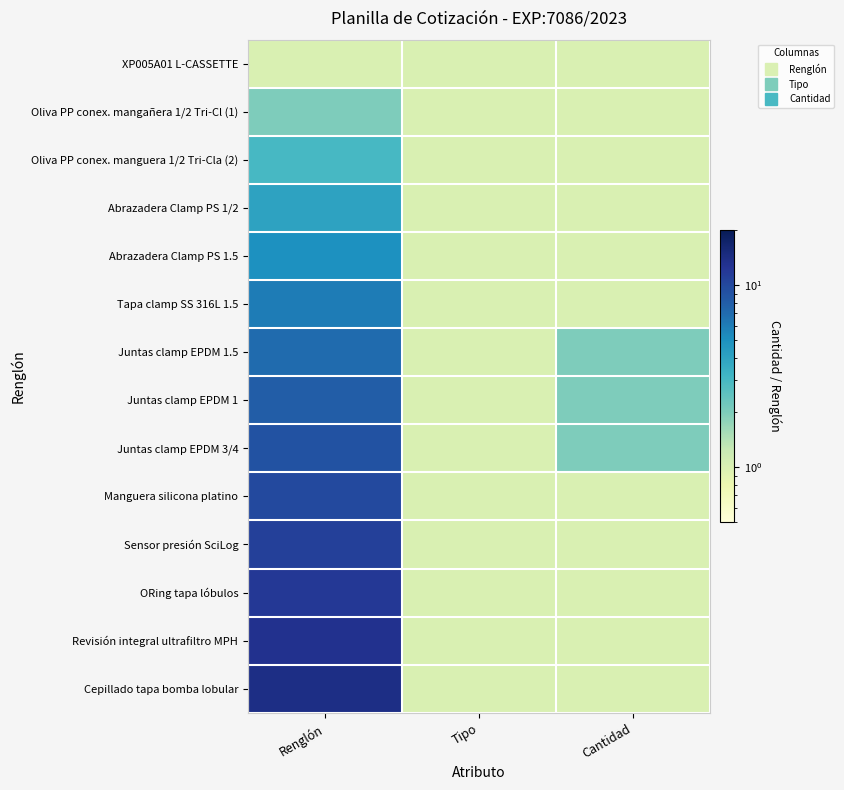

Which series has the widest spread of values?

Cepillado tapa bomba lobular